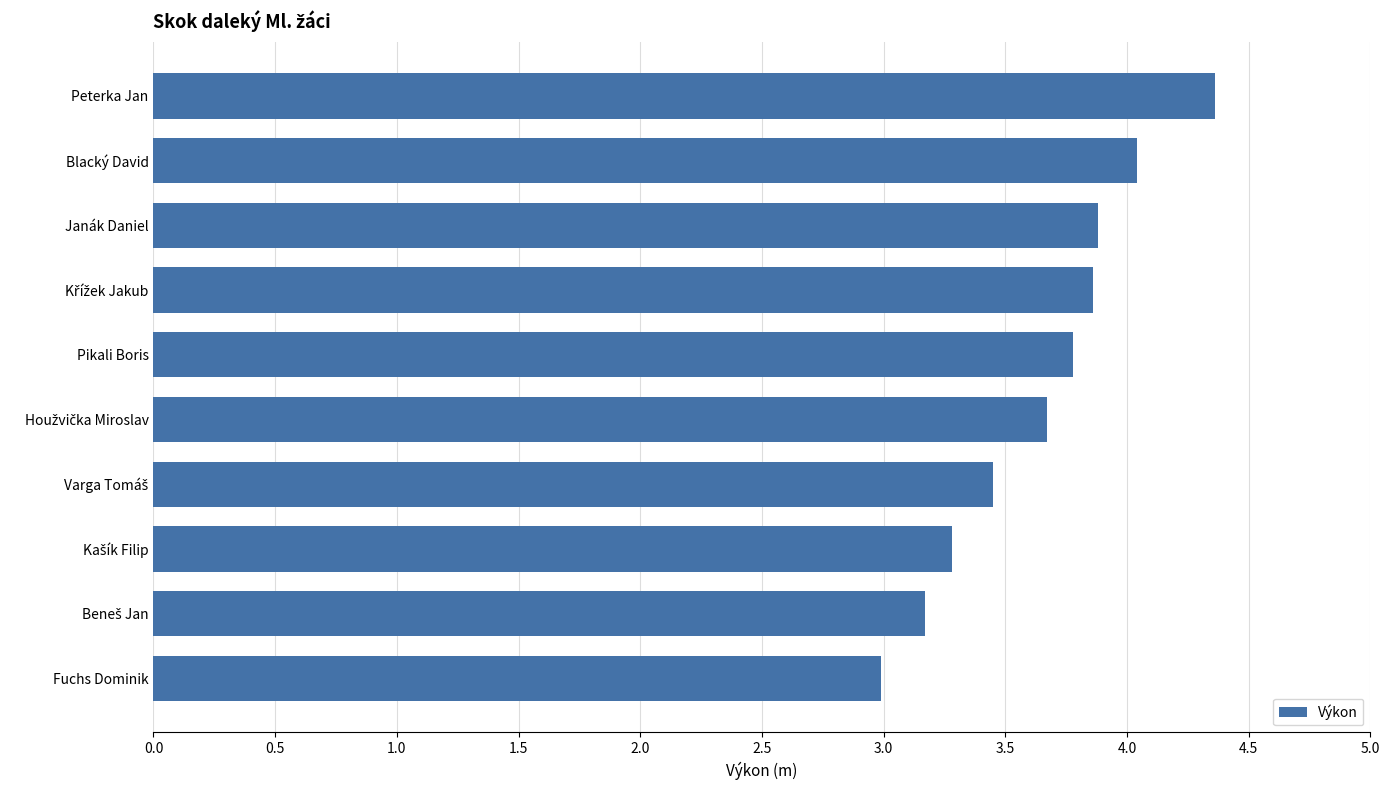

What is the sum of all values?

36.5